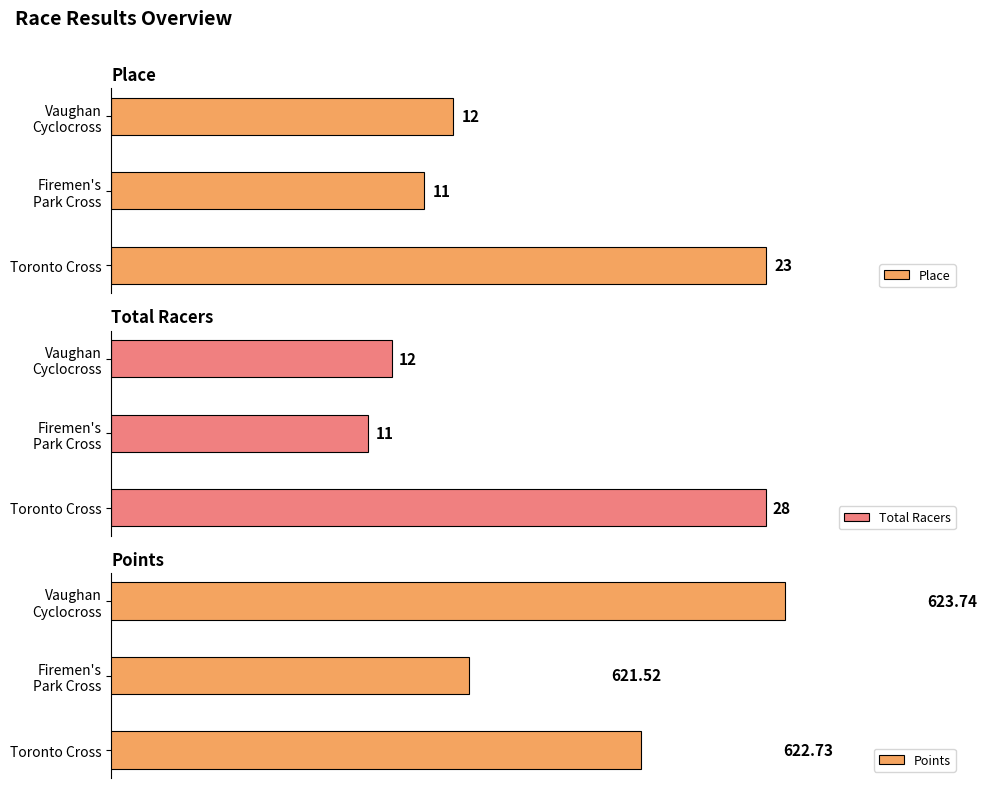

Rank the categories by Total Racers value from highest to lowest.

Toronto Cross, Vaughan
Cyclocross, Firemen's
Park Cross